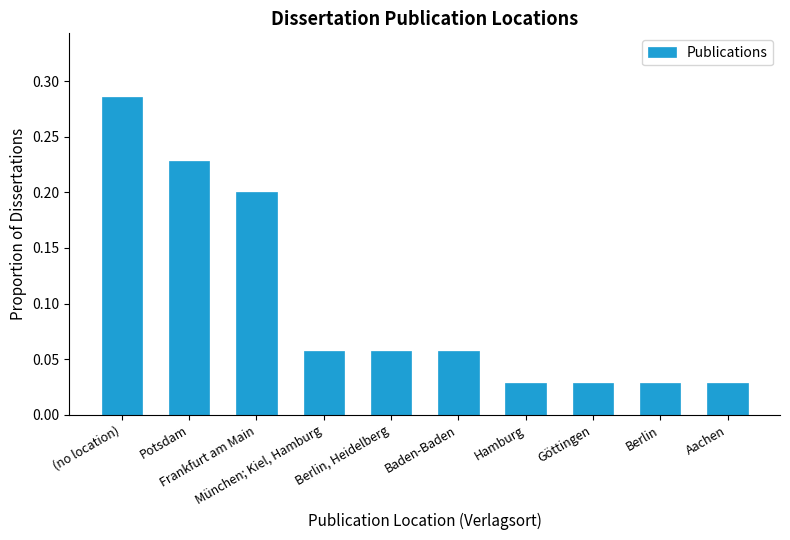

What is the label of the 3rd bar from the right?

Göttingen